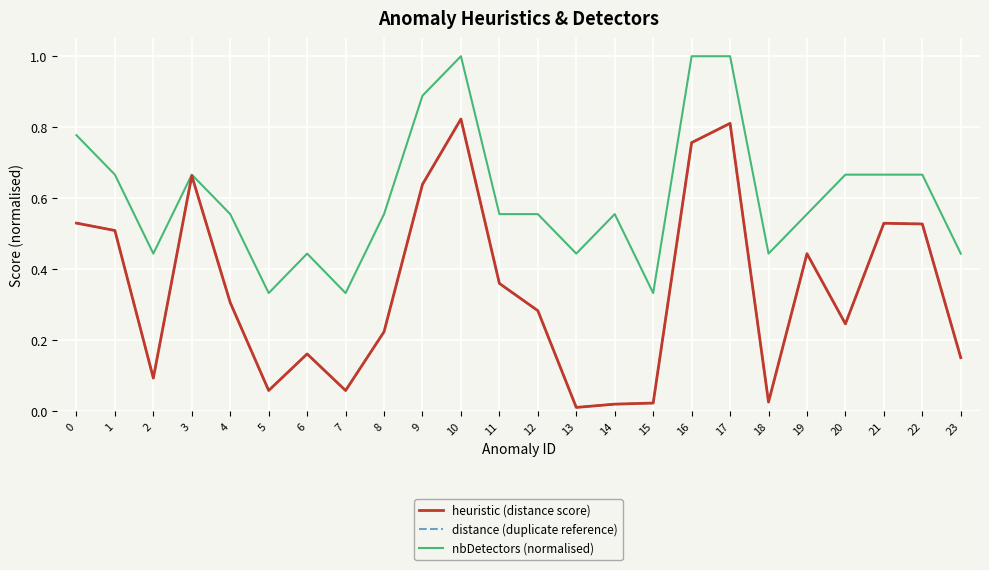

Does the chart have visible grid lines?

Yes